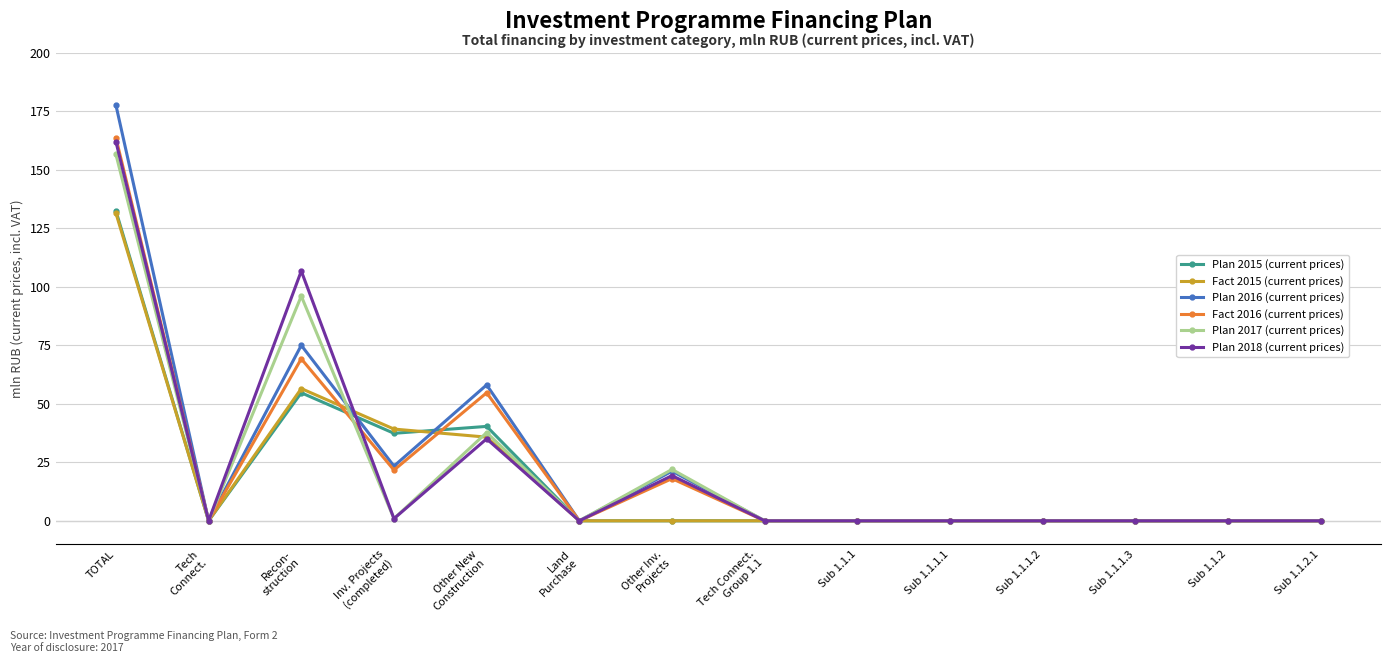

True or false: Plan 2018 (current prices) has more than 2 points higher than both neighbors.

True